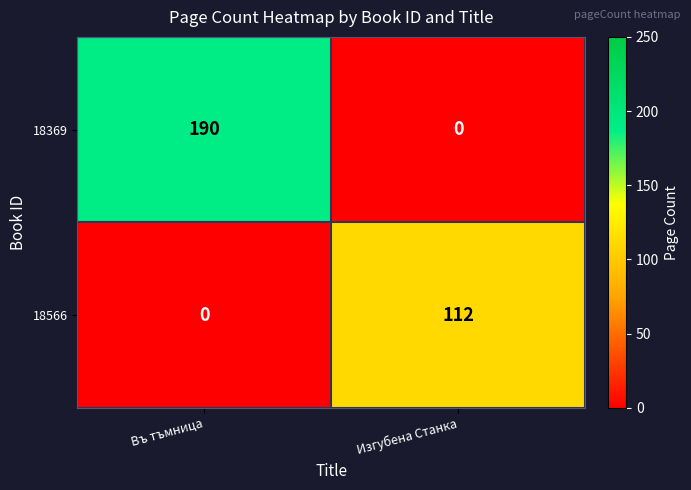

What is the total value across all series at Въ тъмница?

190